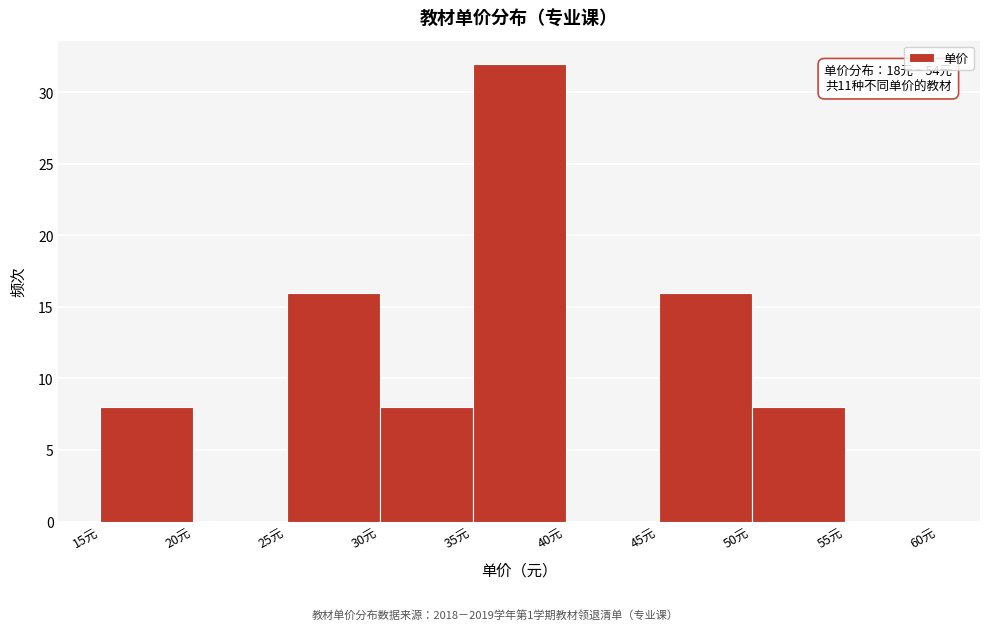

Over which range of the x-axis is the bar tallest?

35 to 40